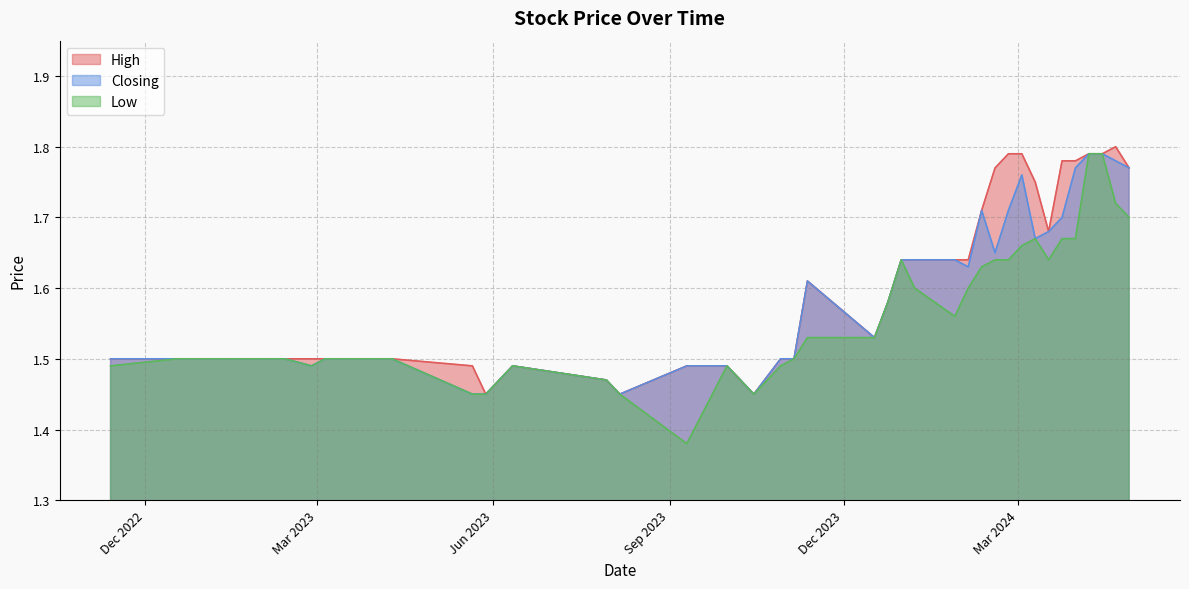

At how many categories does at least one series exceed 1?

40